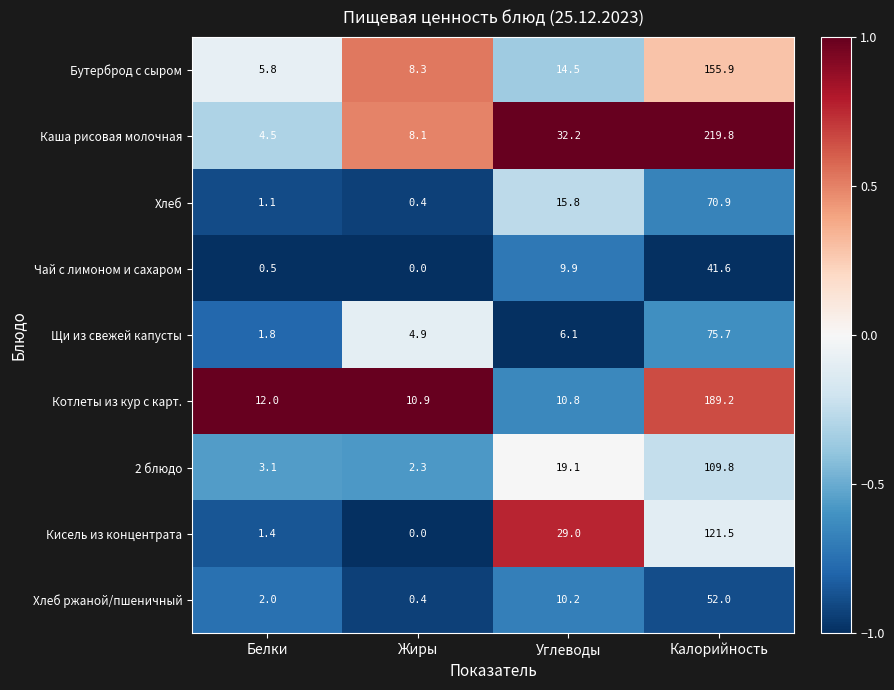

What is the minimum value shown in the chart?

0.0